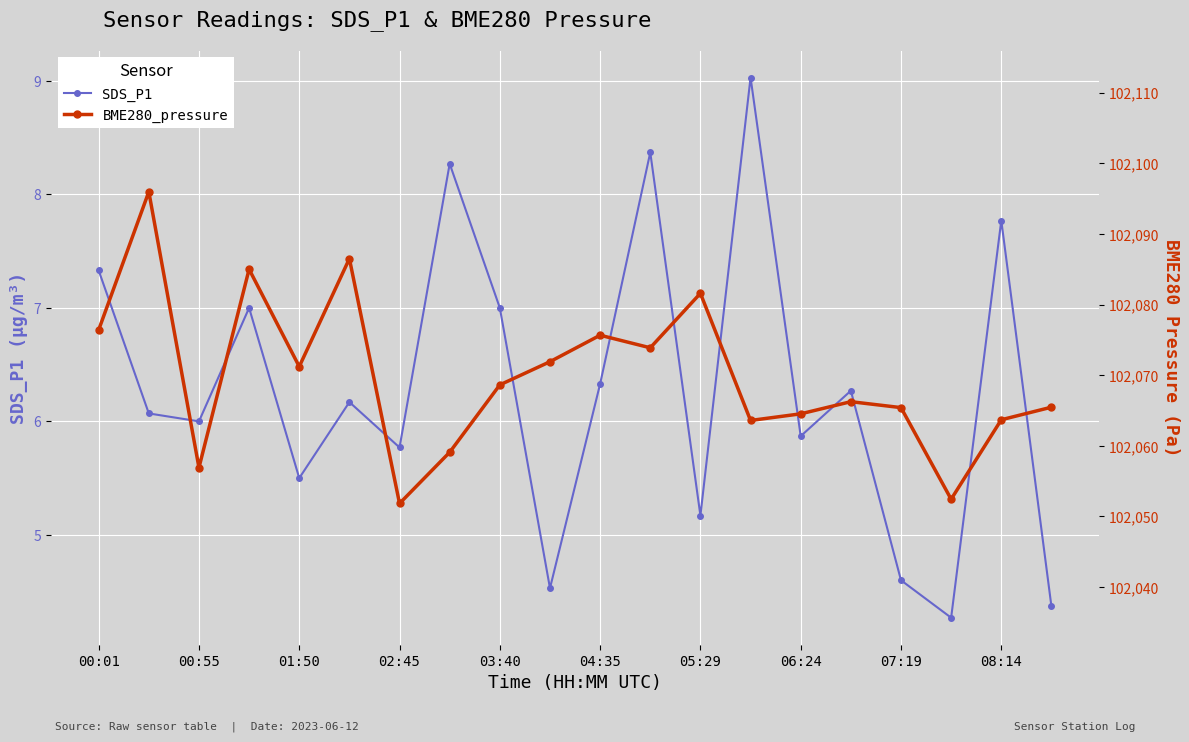

How many interior local peaks does the SDS_P1 series have?

7